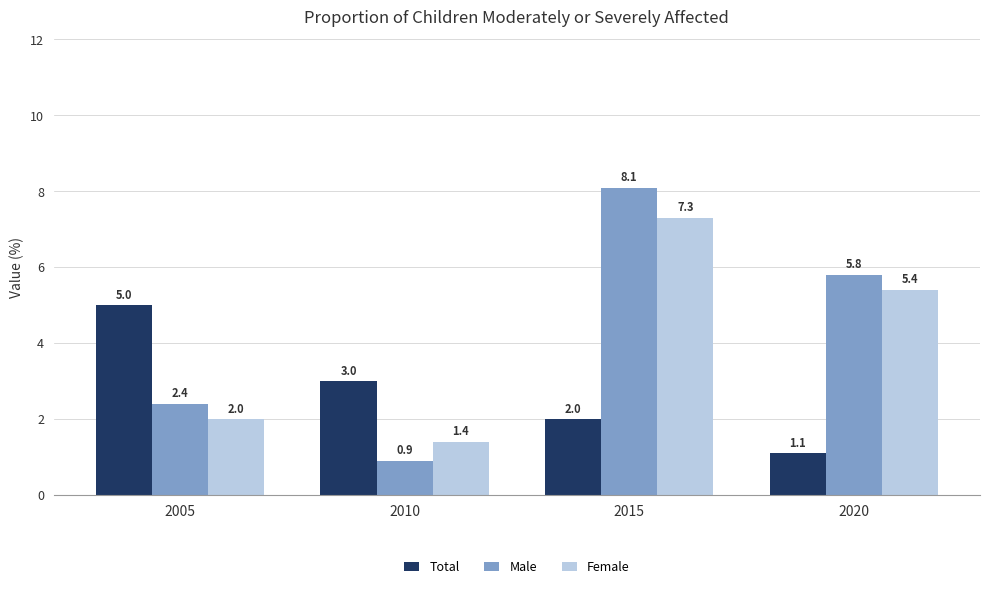

List the series in order of their overall mean, lowest first.

Total, Female, Male